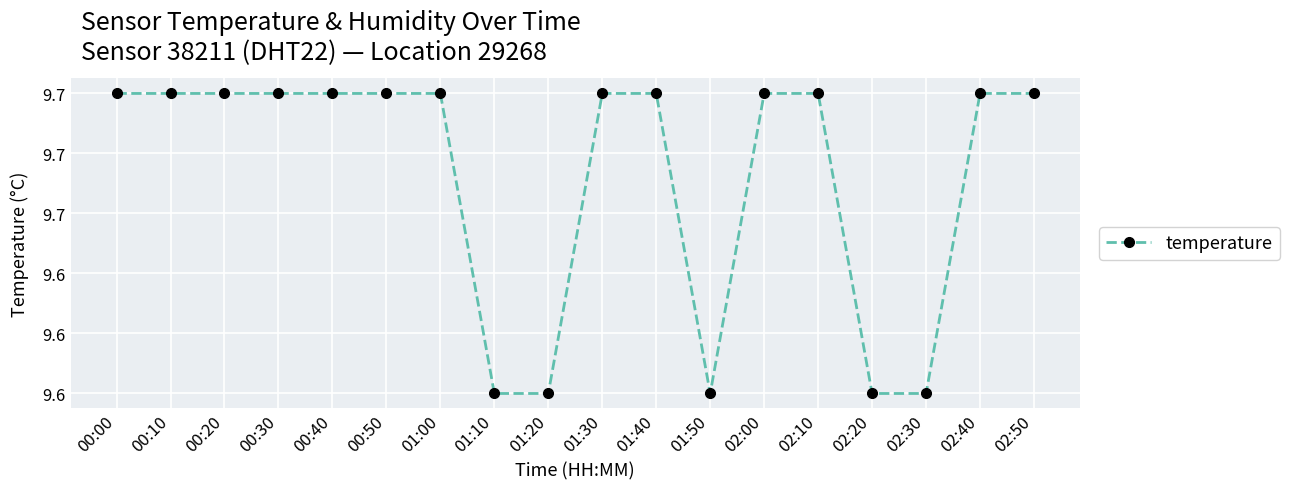

What is the smallest value displayed?

9.6